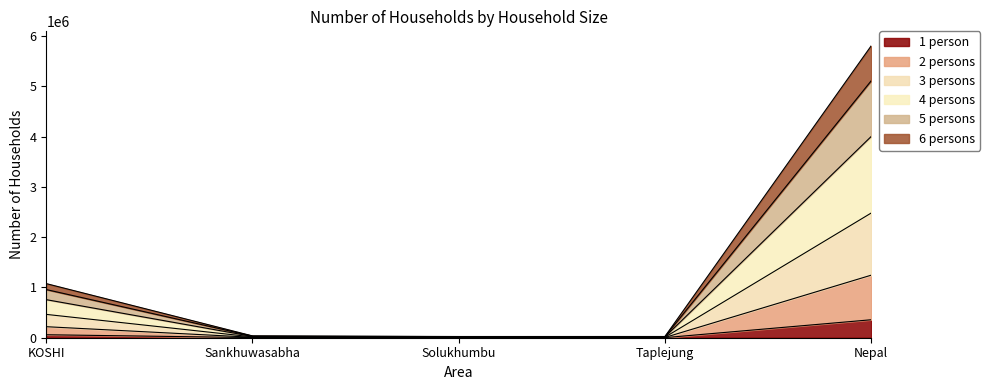

Is it true that 1 person equals 357315 at Nepal?

True